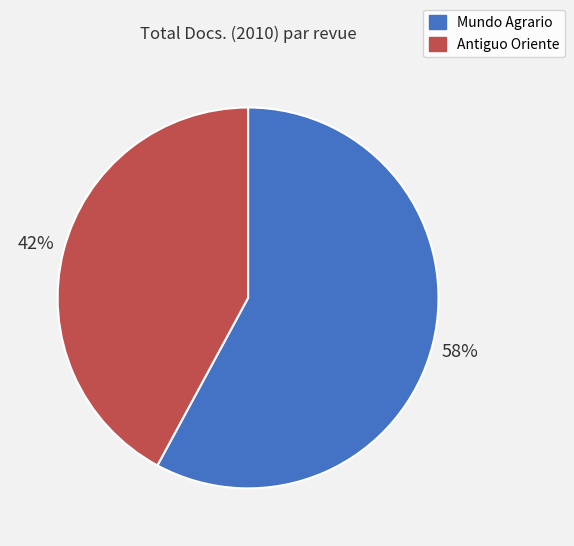

Is the sum of Antiguo Oriente and Mundo Agrario greater than half?

Yes